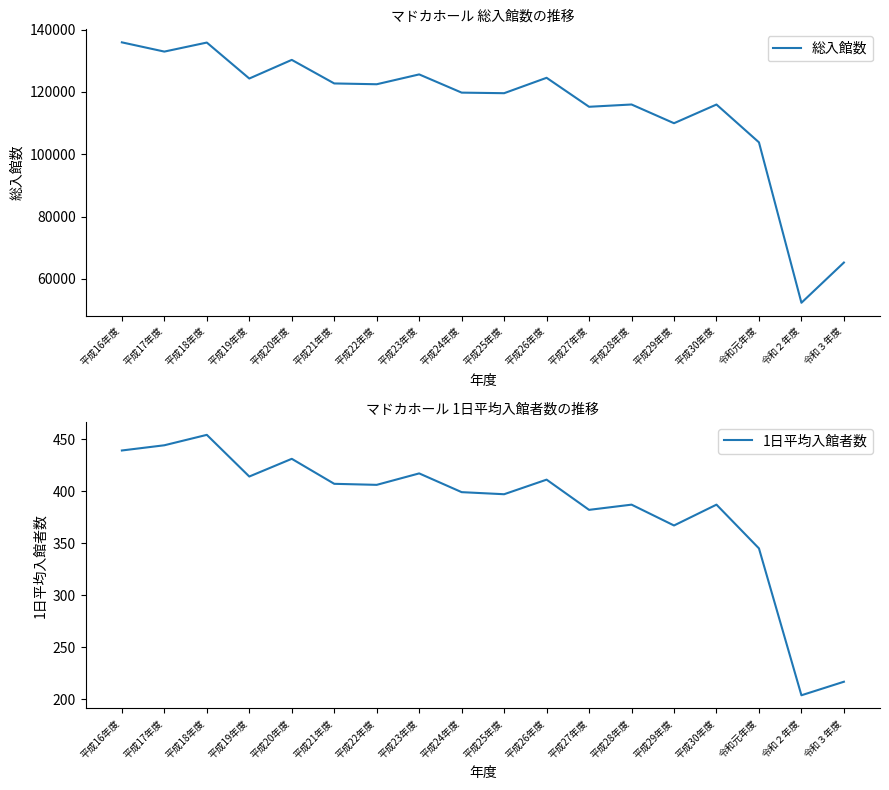

List the series in order of their peak value, highest first.

総入館数, 1日平均入館者数